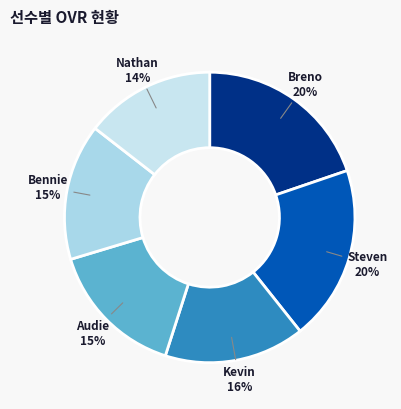

Is there any slice that represents more than half of the pie?

No